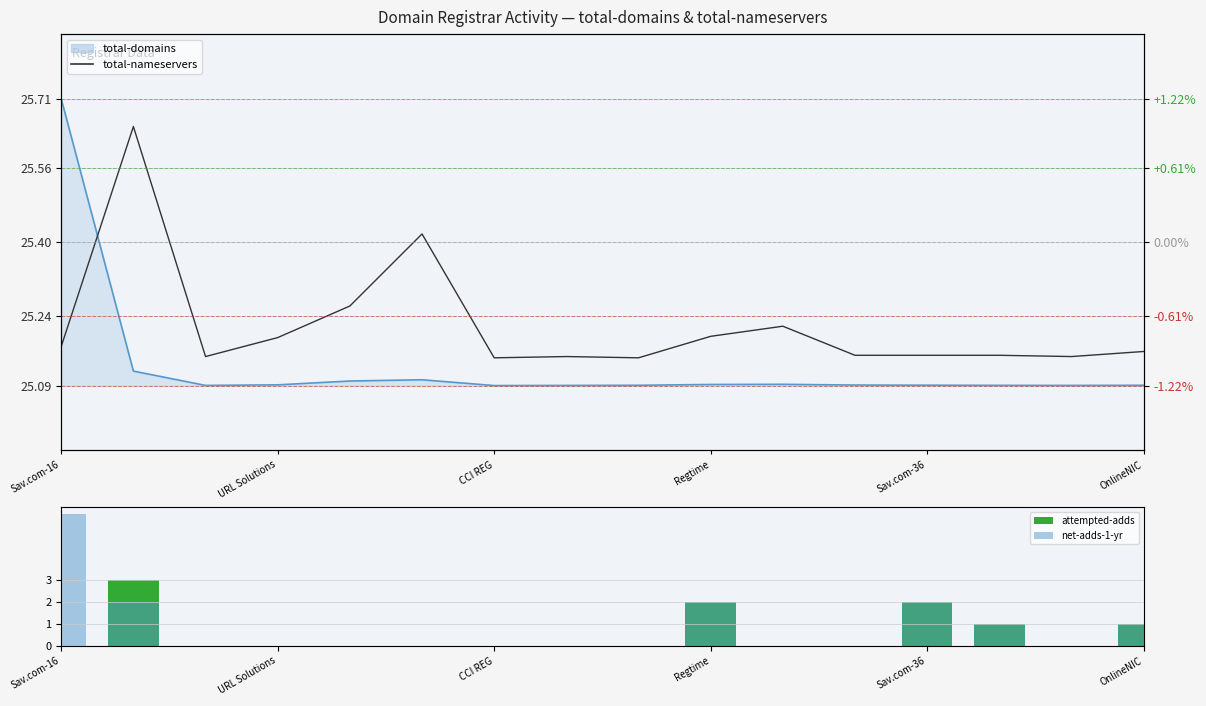

Which category has the highest value across all series?

Sav.com-16